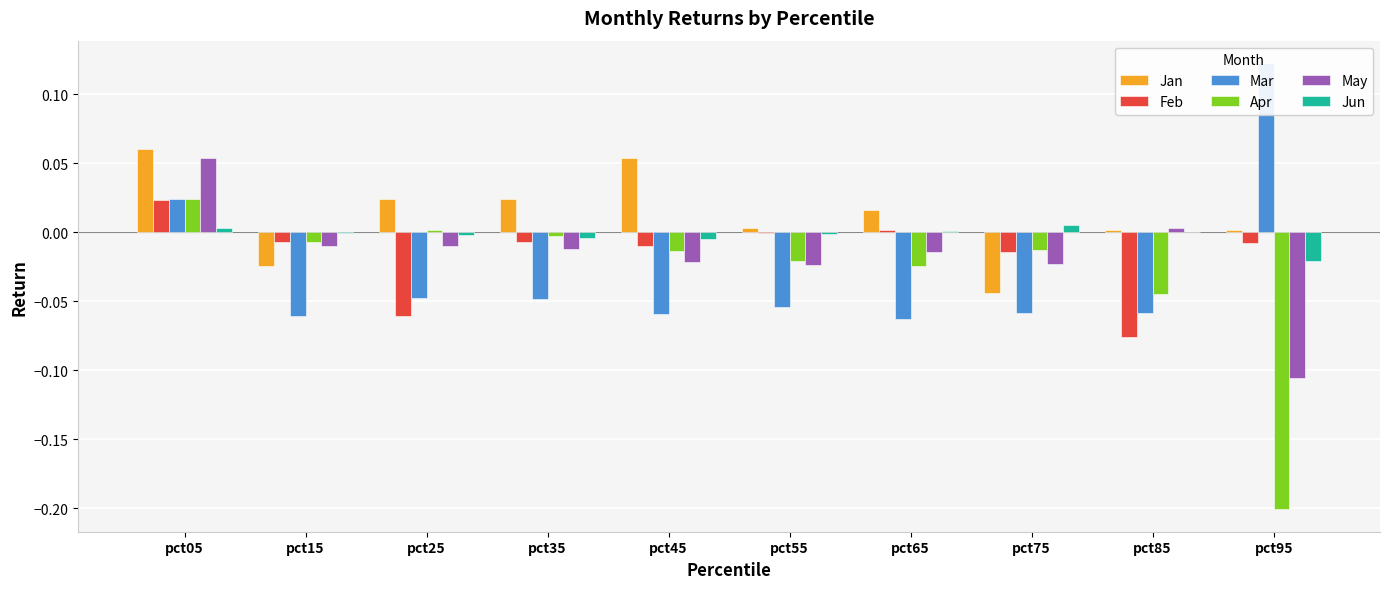

What is the maximum value shown in the chart?

0.1